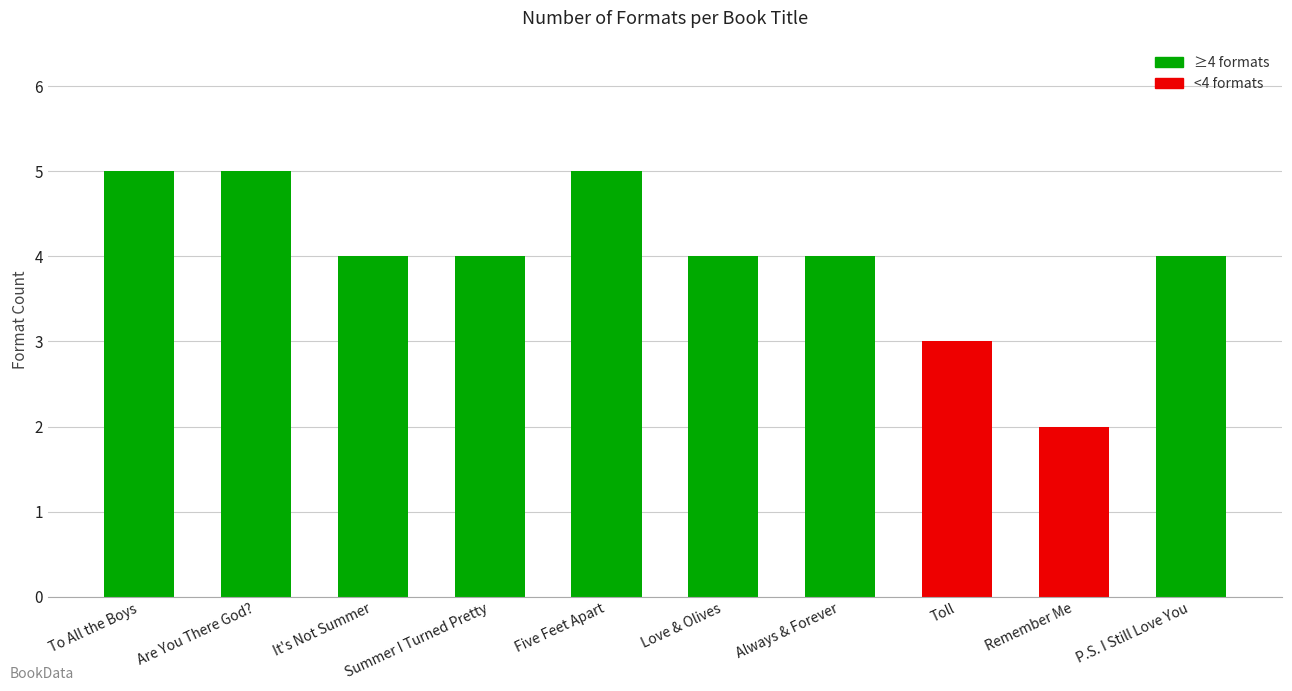

What is the difference between the second highest and minimum values?

3